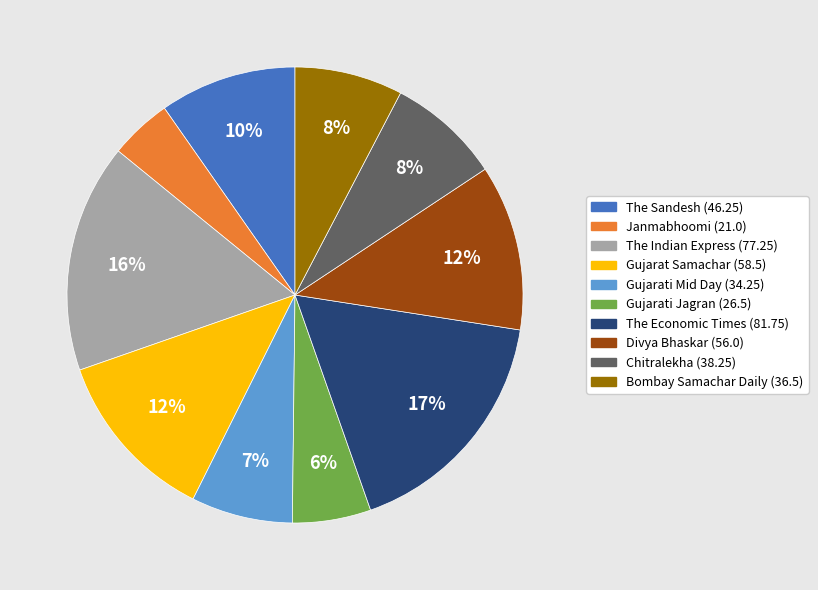

Is the sum of Gujarat Samachar and Gujarati Jagran greater than half?

No